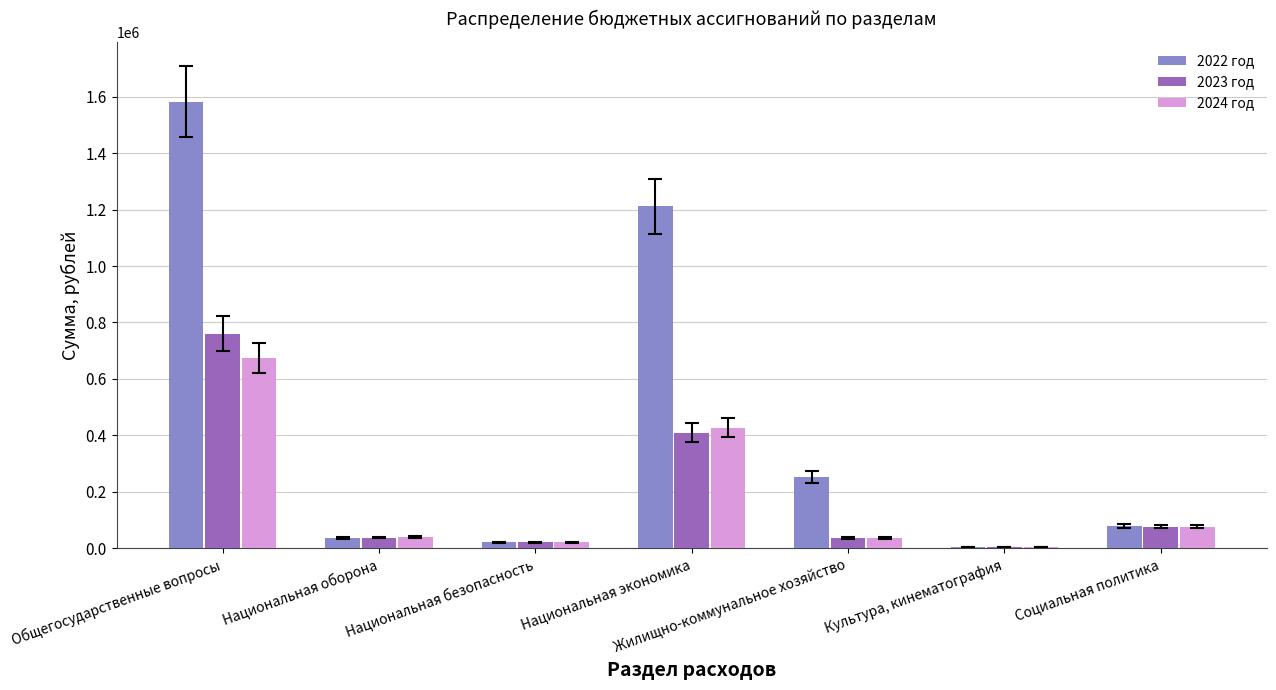

What is the sum of all 2022 год values?

3187114.5